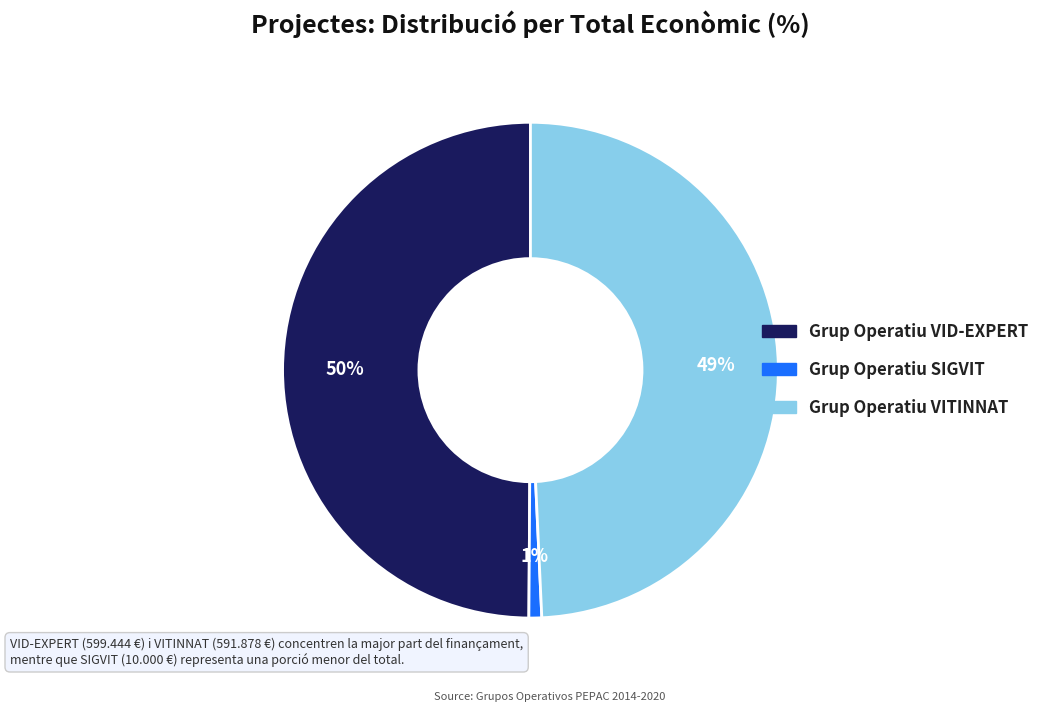

To the nearest percent, what is the difference between the largest and smallest slice percentages?

49%